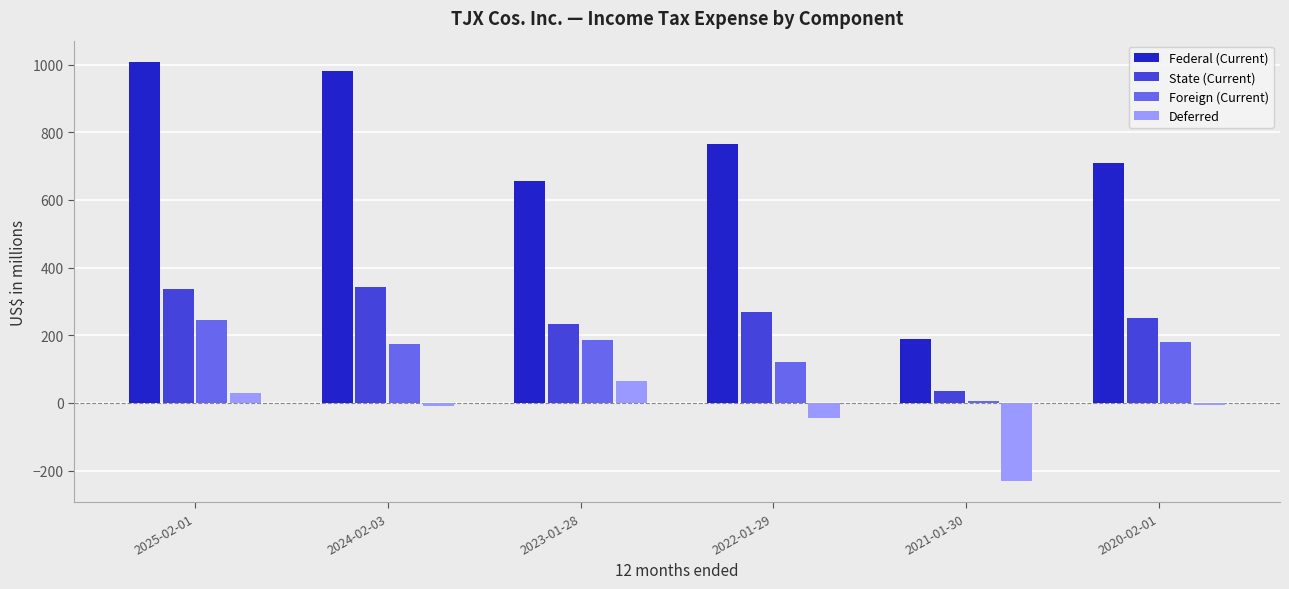

At how many categories does at least one series exceed 140?

6